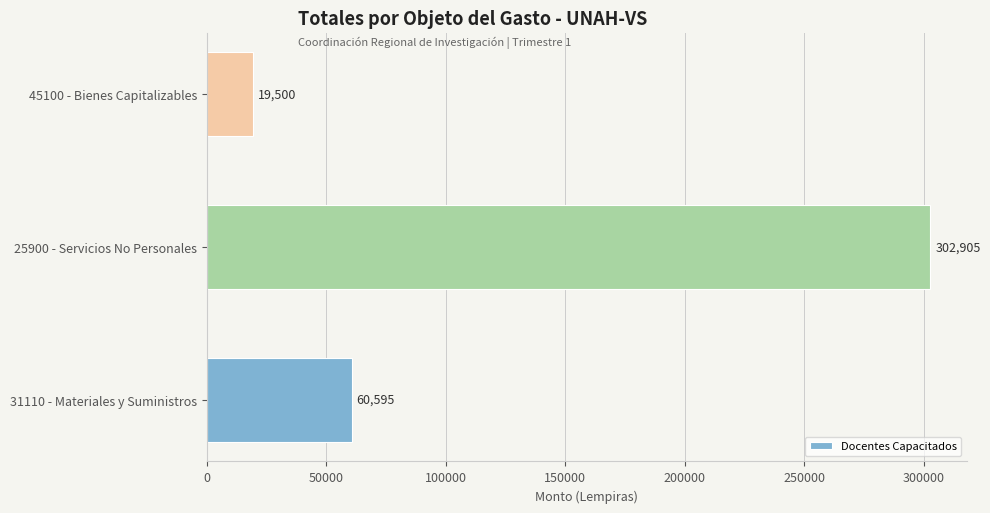

What is the difference between the maximum and minimum values?

283405